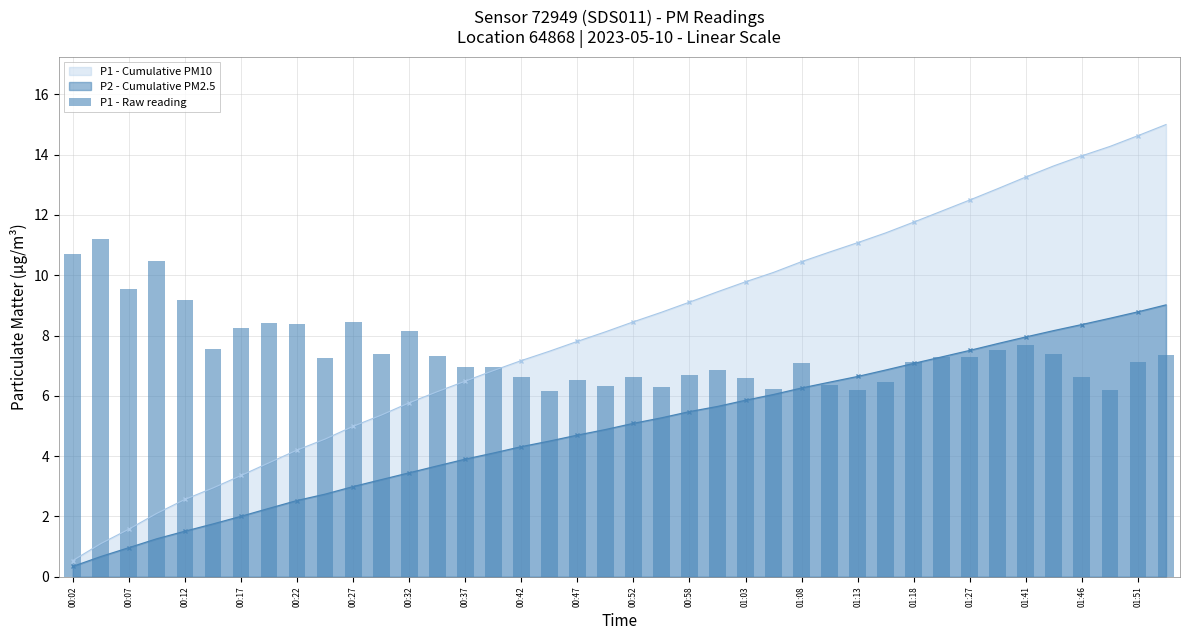

Read the value at 31.

7.3